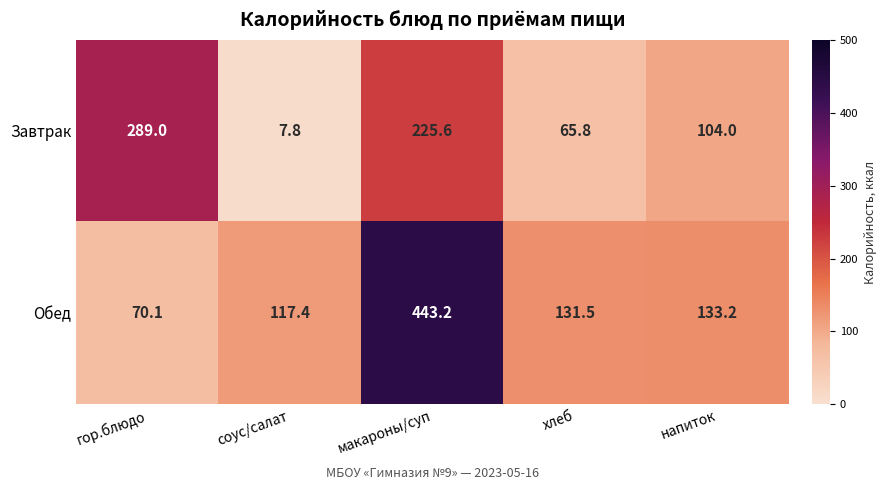

Where is Завтрак nearest to the value 148?

напиток